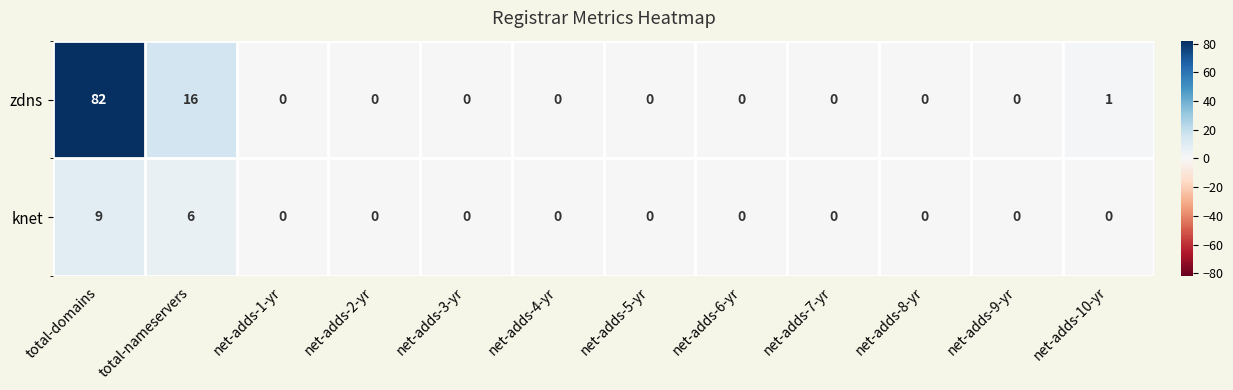

What is the difference between the highest and lowest values at total-domains?

73